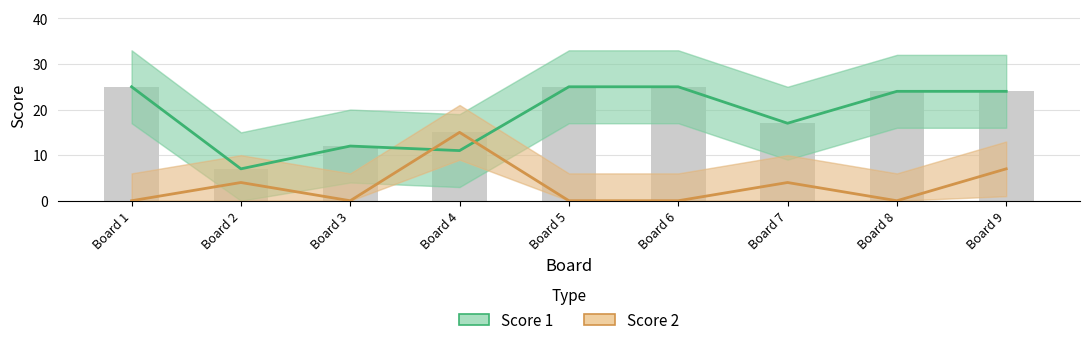

True or false: Score 1 has a value of 4 at Board 3.

False